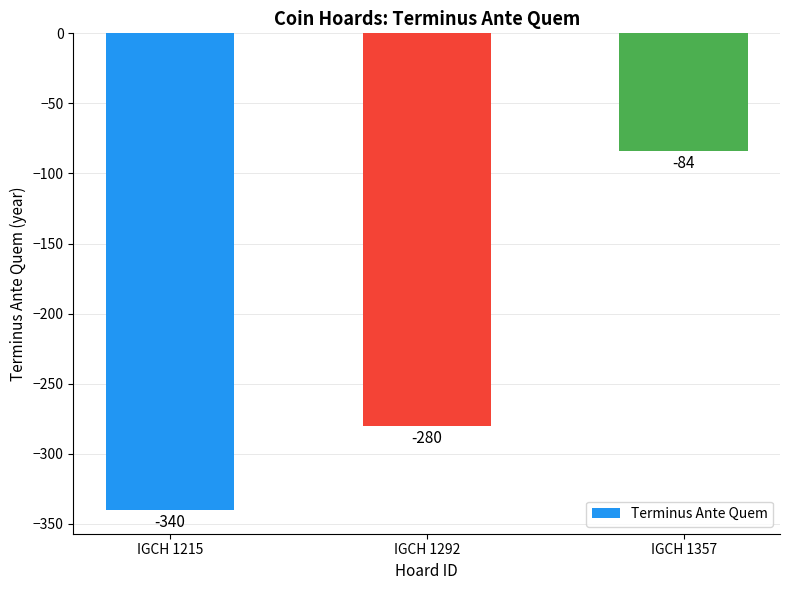

At which category does the chart reach its peak across all series?

IGCH 1357